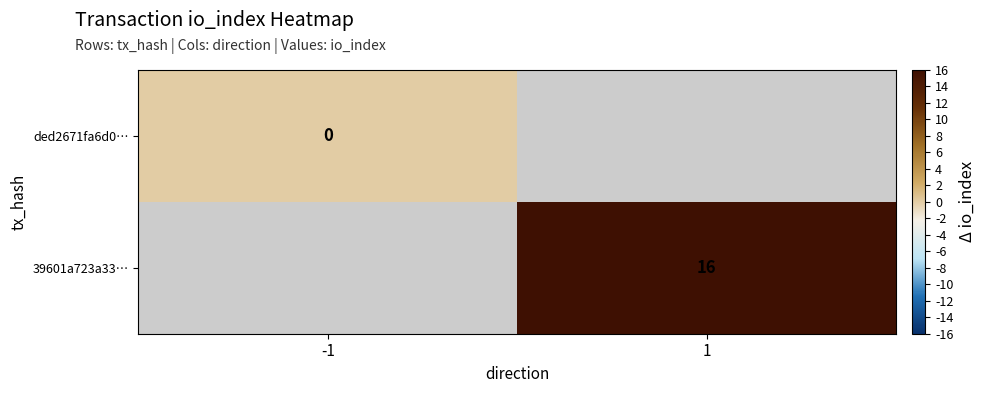

Is it true that 39601a723a33… equals 16 at 1?

True